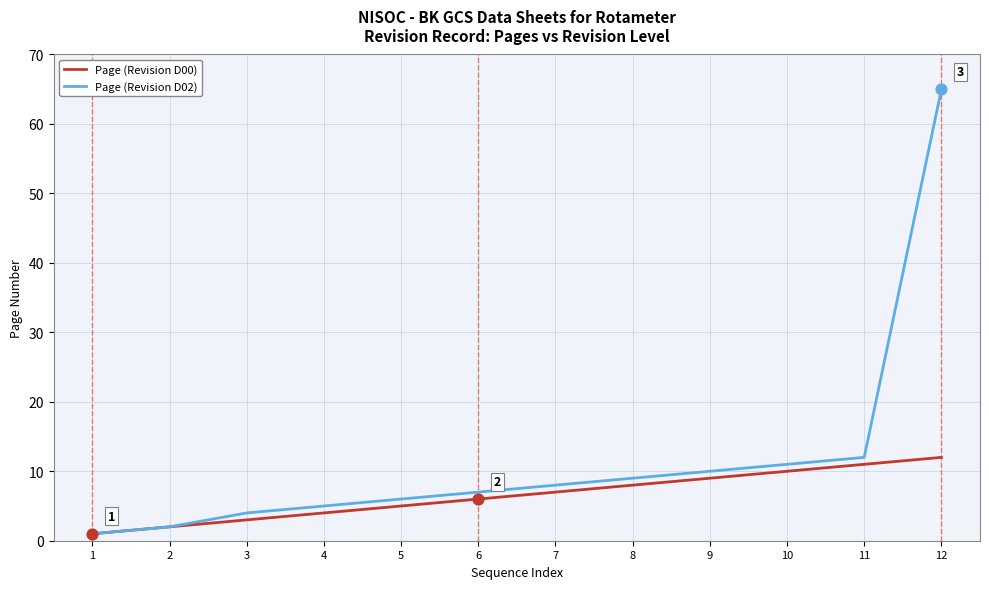

Which series has the widest spread of values?

Page (Revision D02)